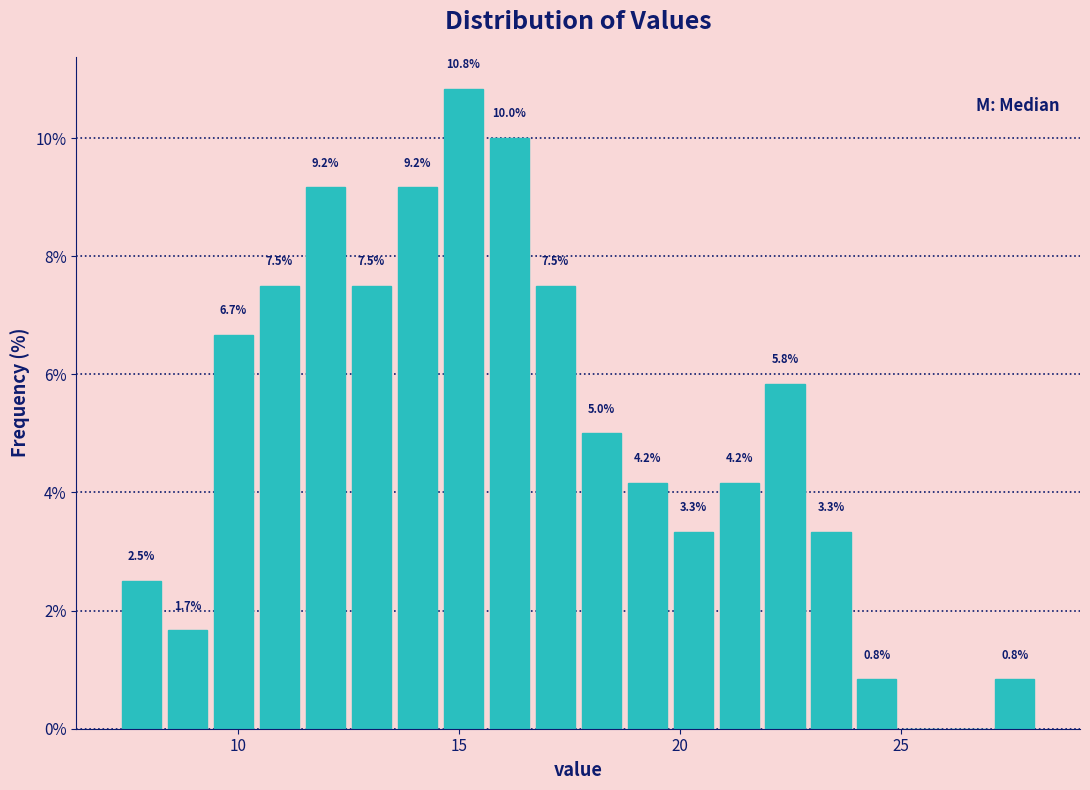

Read against the x-axis, roughly where is the centre of the tallest bar?

15.0